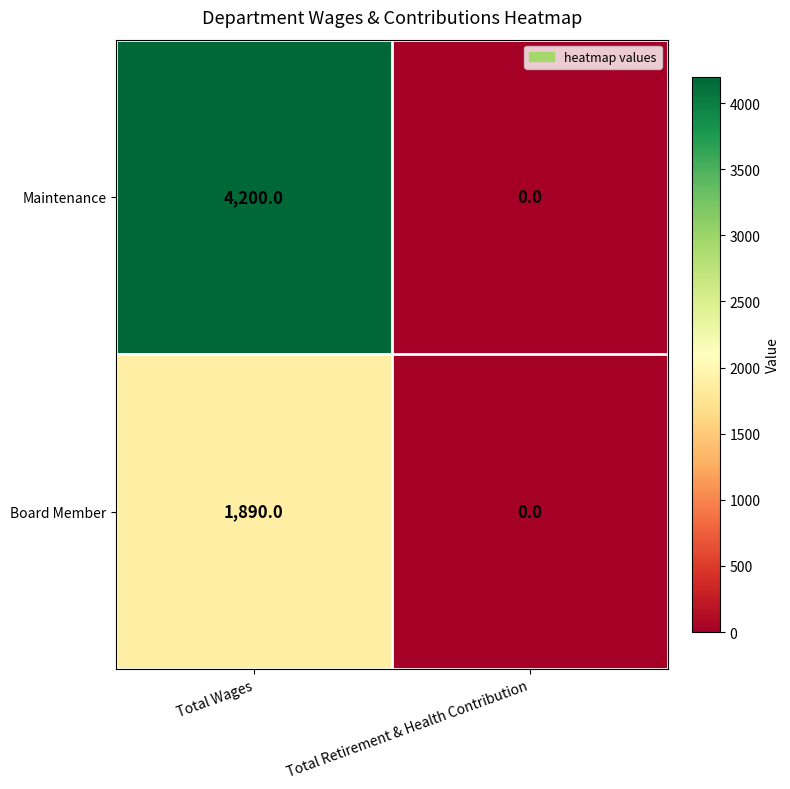

What is the total value across all series at Total Wages?

6090